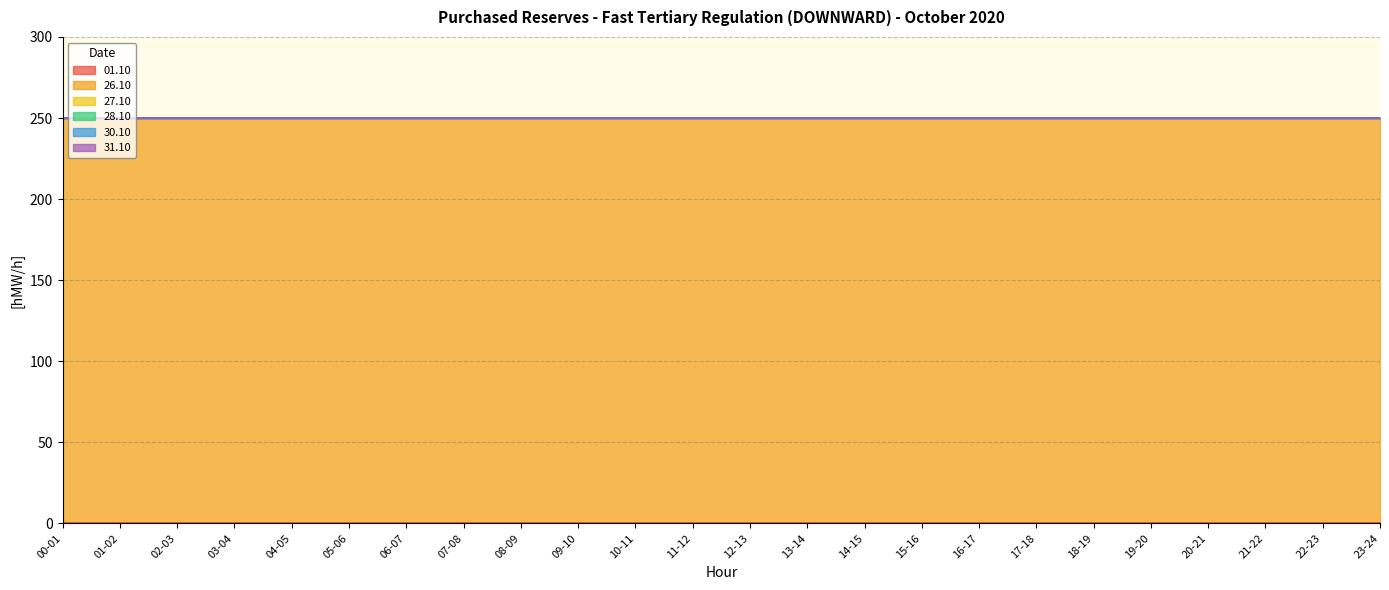

Is it true that 31.10 equals 0 at 02-03?

True